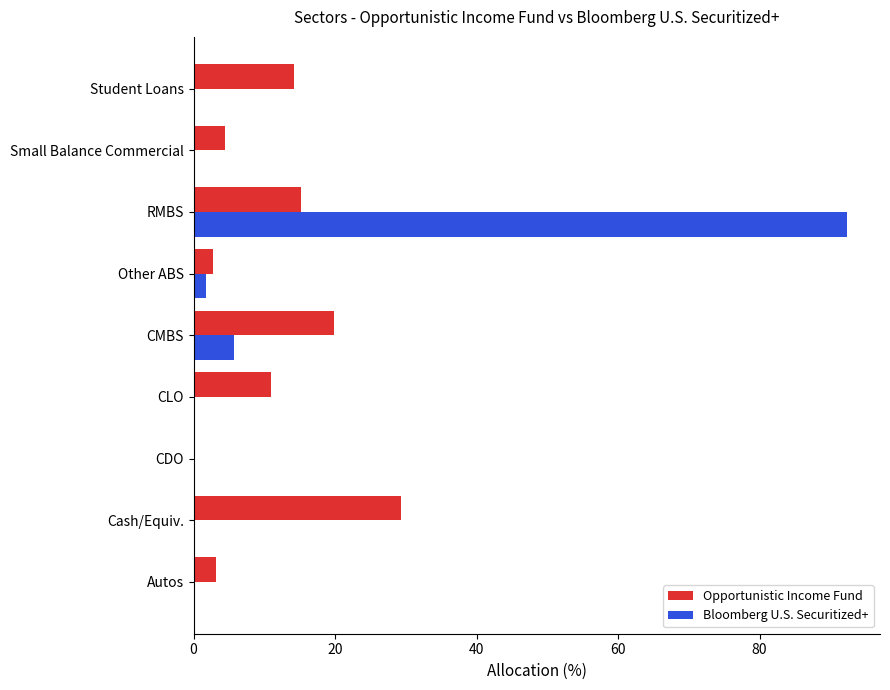

How many distinct data groups are displayed?

2